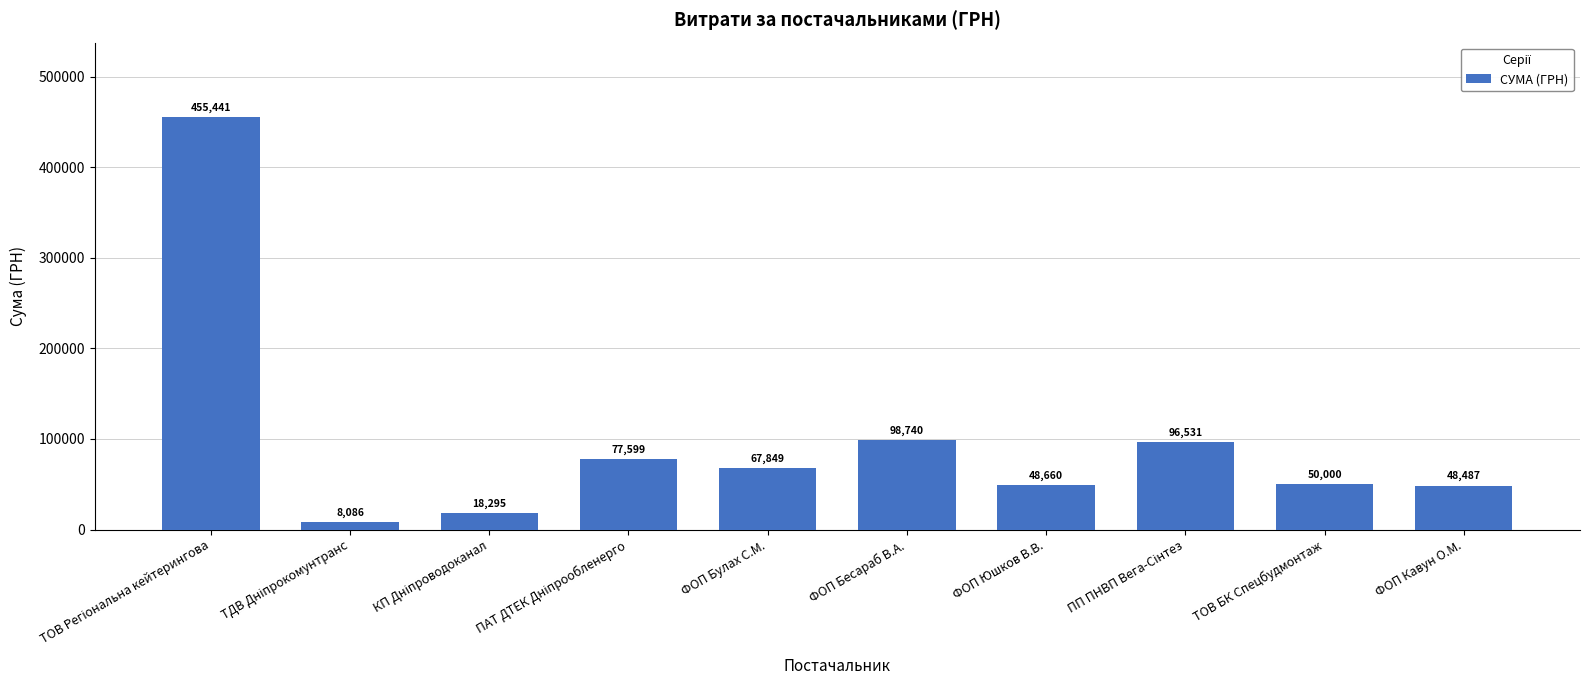

Read the value at ФОП Булах С.М..

67849.0